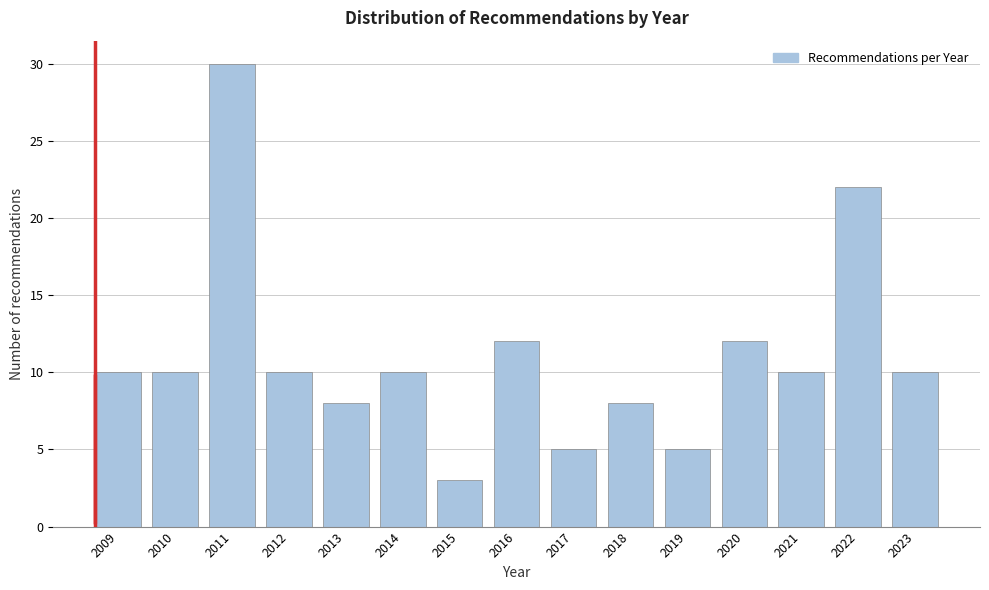

Reading left to right, transcribe all the data shown in this chart.

2009=10	2010=10	2011=30	2012=10	2013=8	2014=10	2015=3	2016=12	2017=5	2018=8	2019=5	2020=12	2021=10	2022=22	2023=10